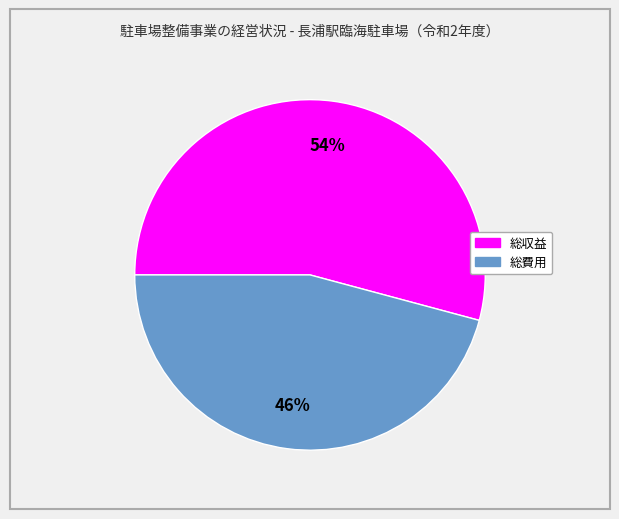

The 総費用 slice represents 40% of the pie. True or false?

False